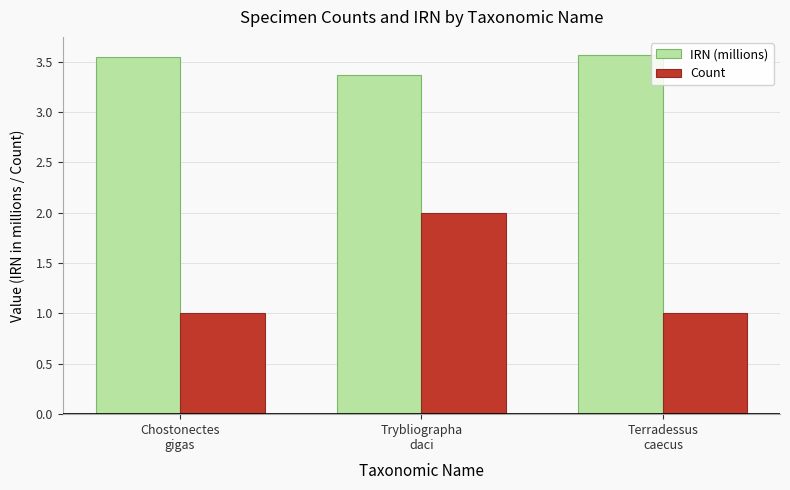

What is the sum of all Count values?

4.0